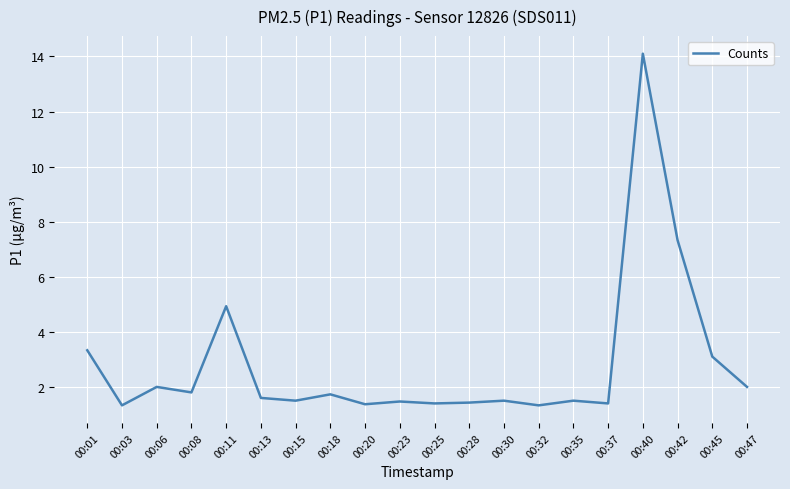

Which label corresponds to the largest value in the chart?

00:40